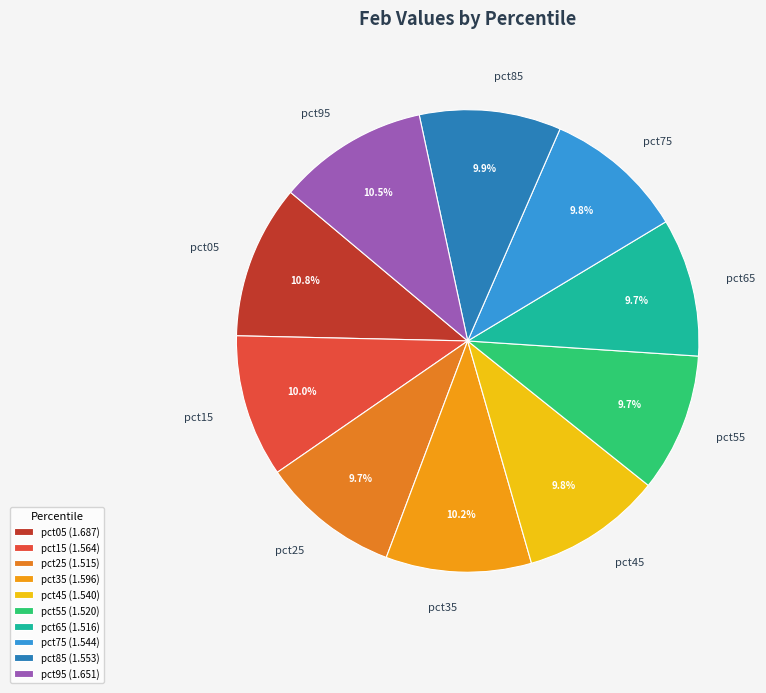

Does pct35 account for over 50% of the chart?

No